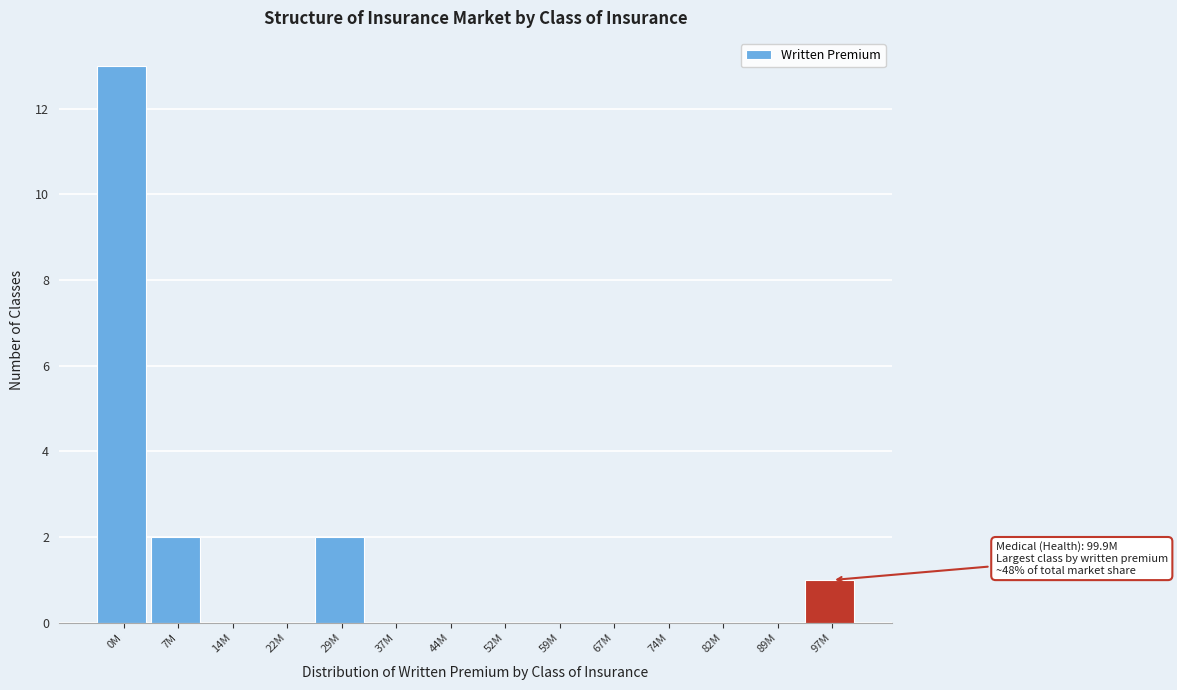

Reading right to left, transcribe all the data shown in this chart.

97M=1	89M=0	82M=0	74M=0	67M=0	59M=0	52M=0	44M=0	37M=0	29M=2	22M=0	14M=0	7M=2	0M=13